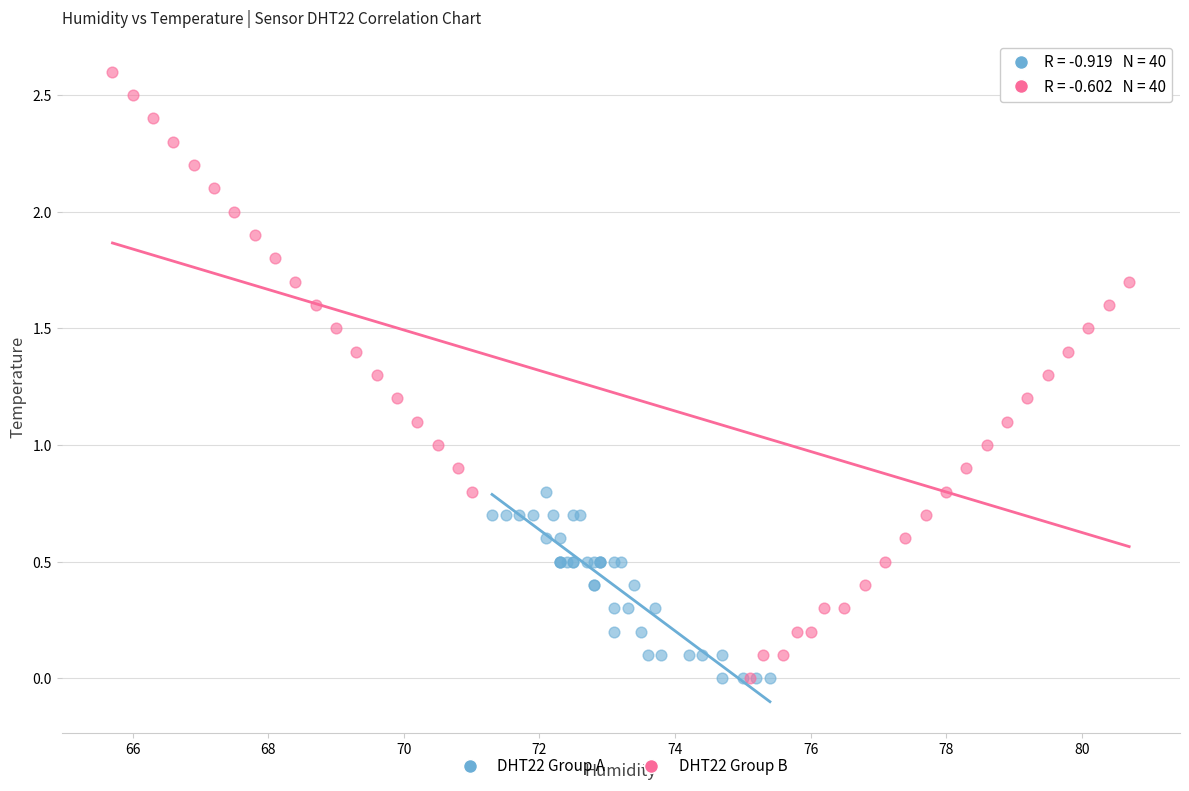

What are all the series names shown in the legend?

DHT22 Group A, DHT22 Group B